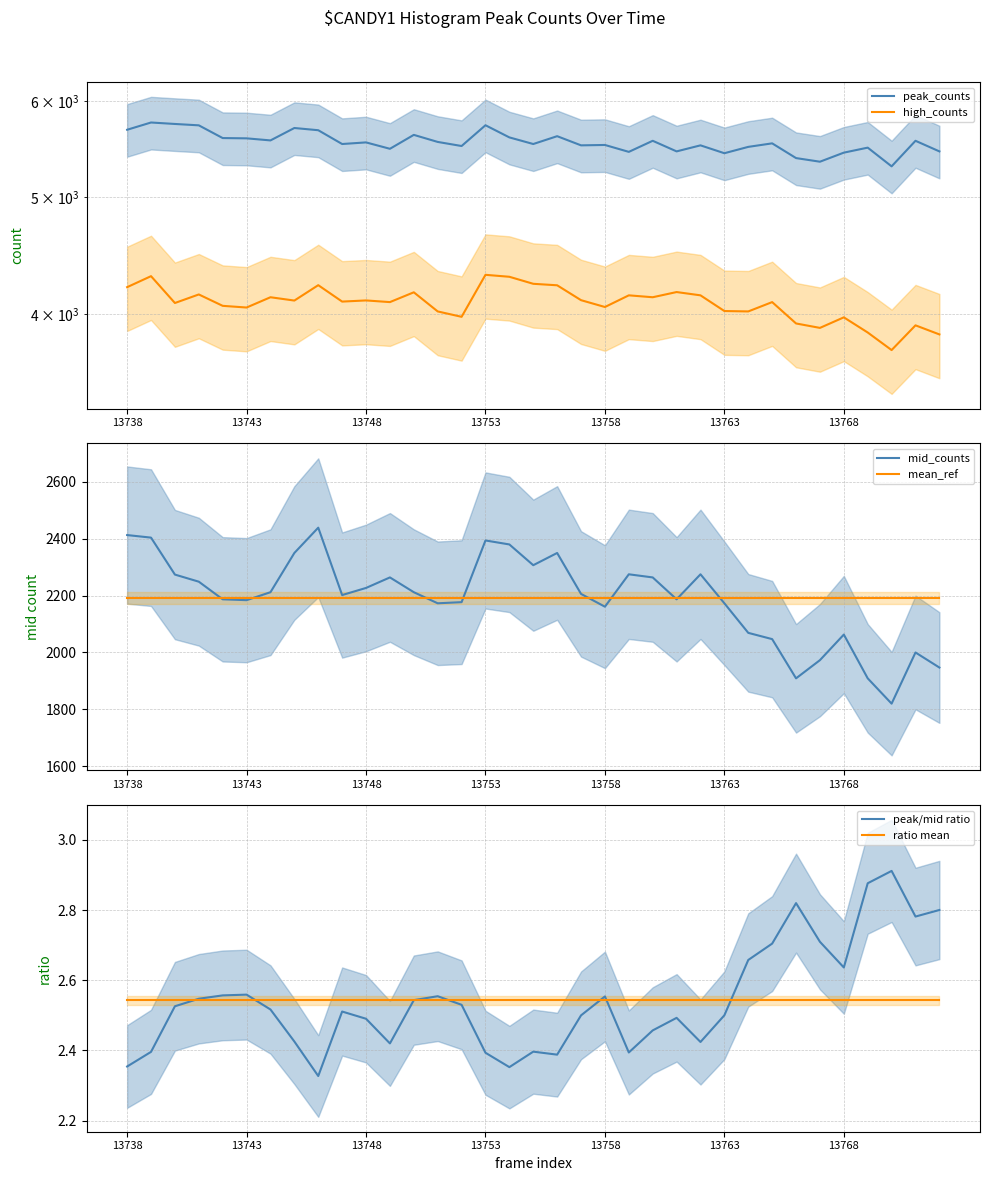

True or false: high_counts and mid_counts intersect in this chart.

False